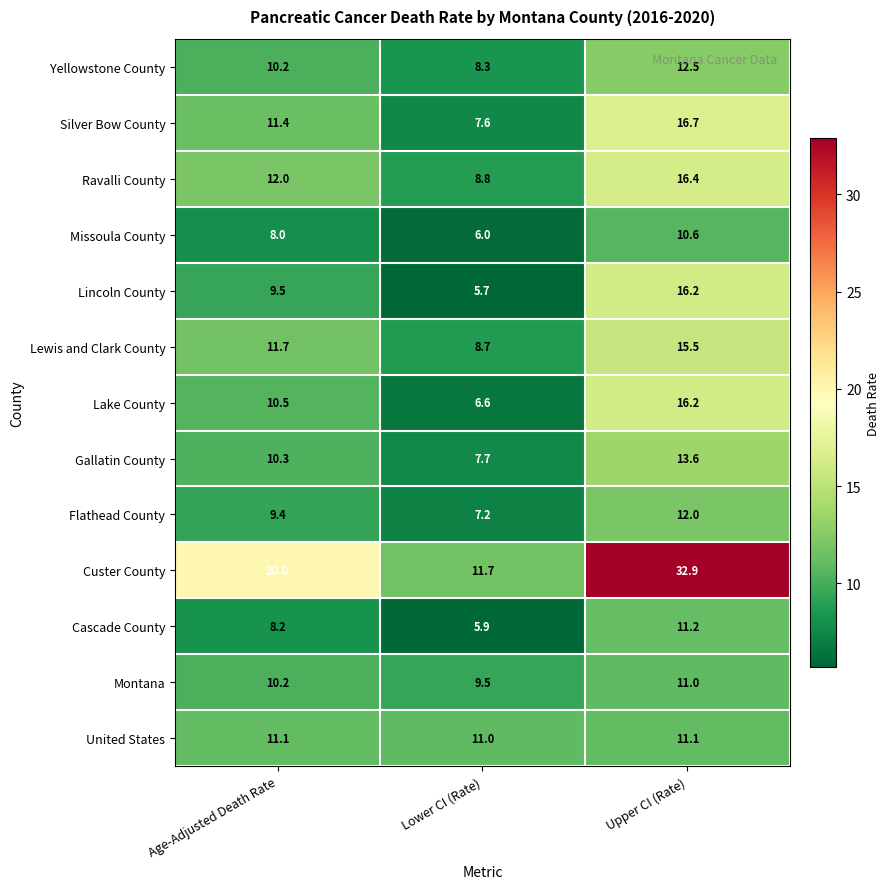

Is it true that Flathead County equals 9.4 at Age-Adjusted Death Rate?

True